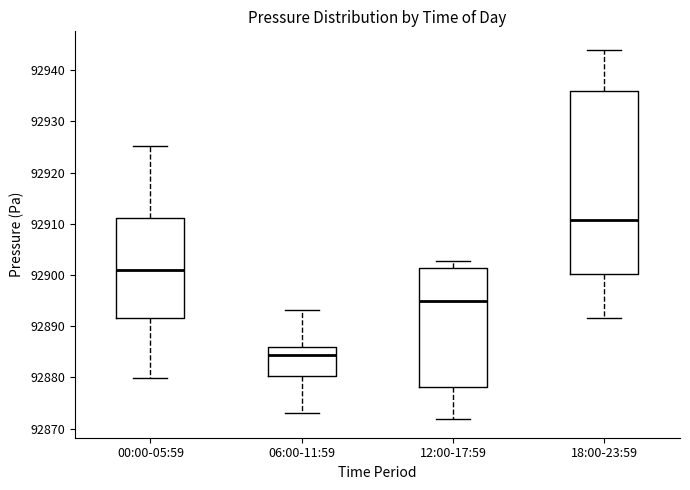

Which box's median line is the highest?

18:00-23:59